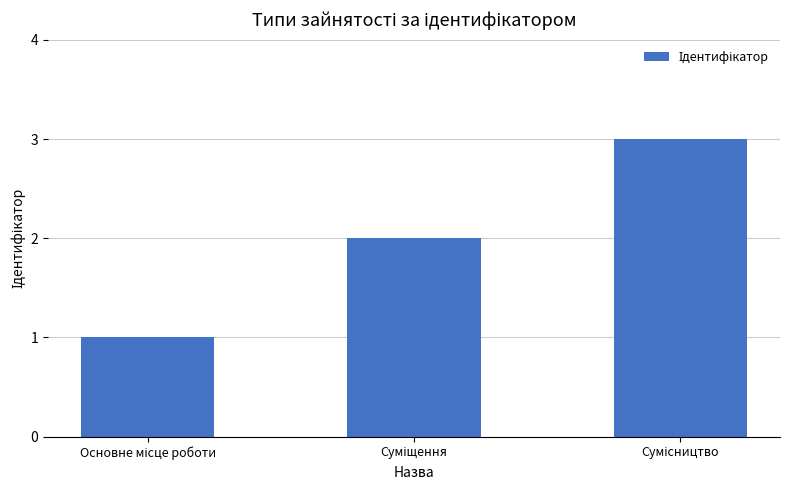

What is the sum of all values?

6